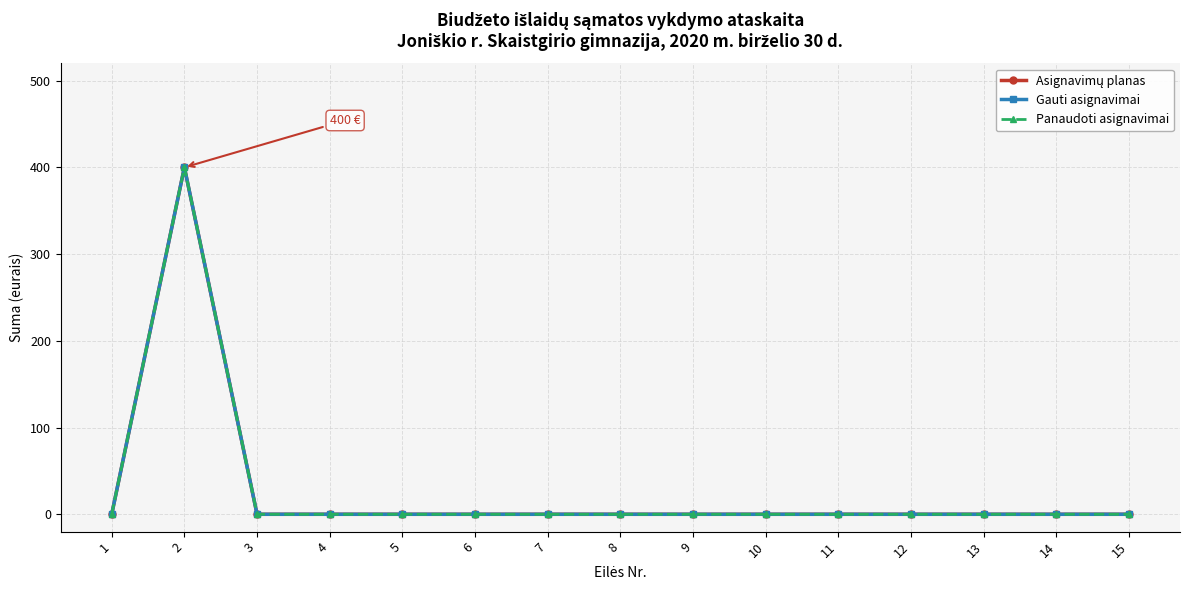

Is this an area chart (filled region under the line)?

No